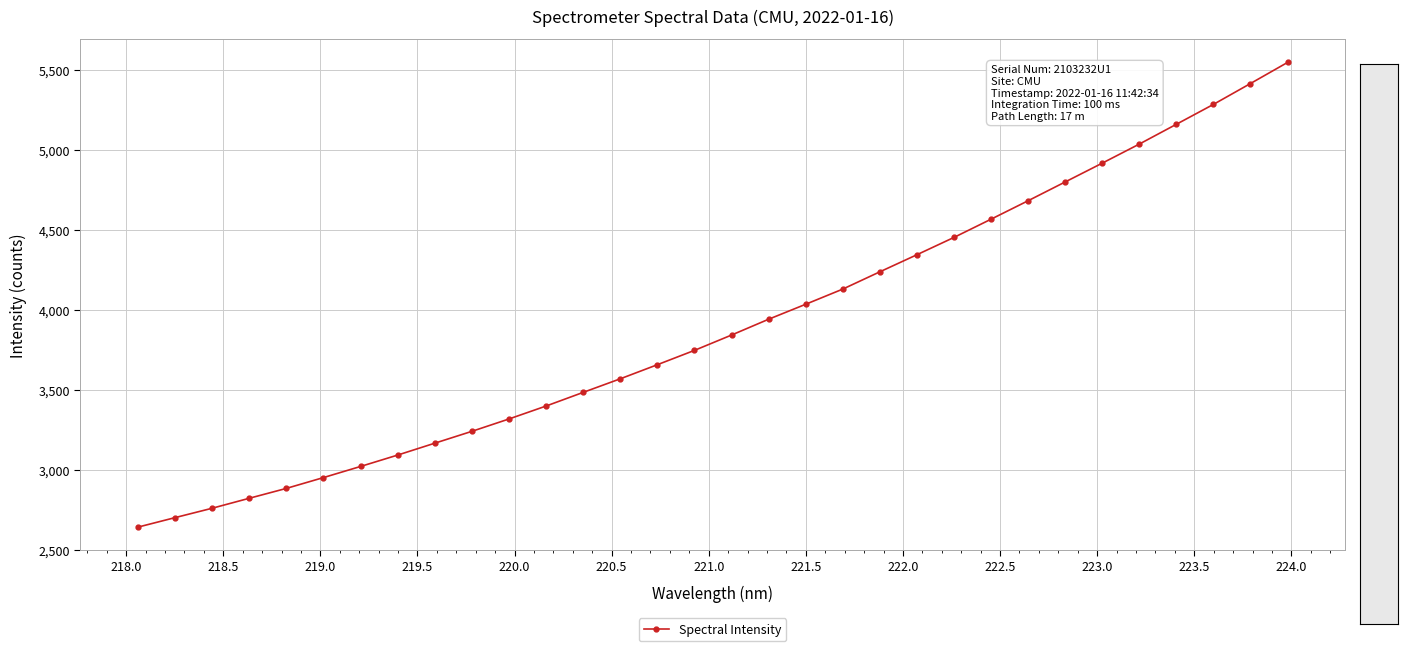

What is the value of the 30th point from the left?

5282.2